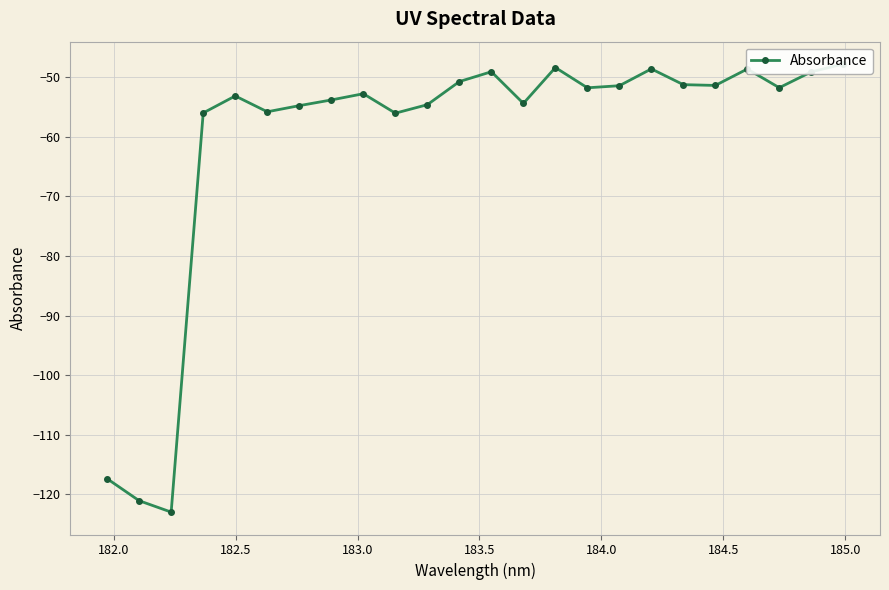

How many data points are less than -51?

17